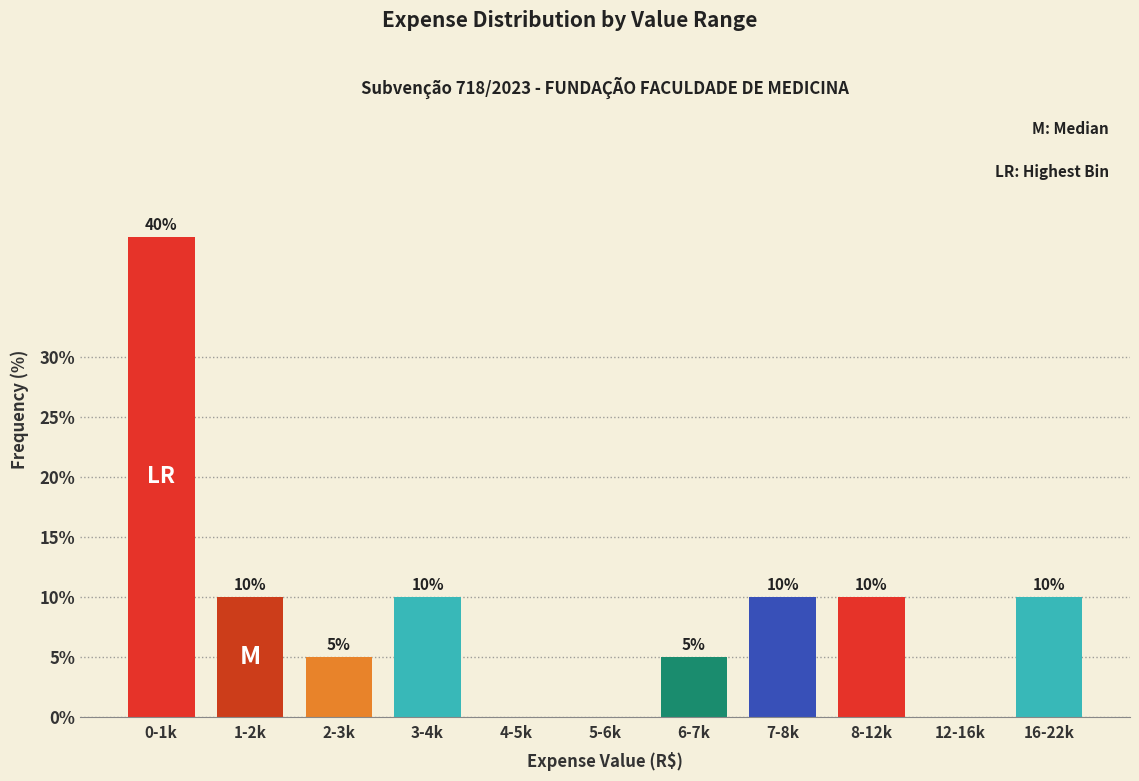

Reading right to left, list all the values displayed in this chart.

16-22k=10	12-16k=0	8-12k=10	7-8k=10	6-7k=5	5-6k=0	4-5k=0	3-4k=10	2-3k=5	1-2k=10	0-1k=40